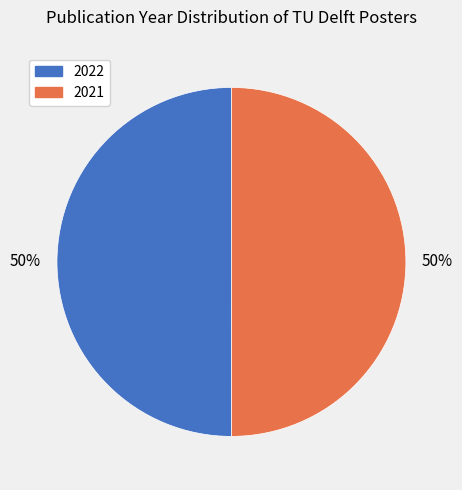

True or false: 2021 accounts for 50% of the total.

True